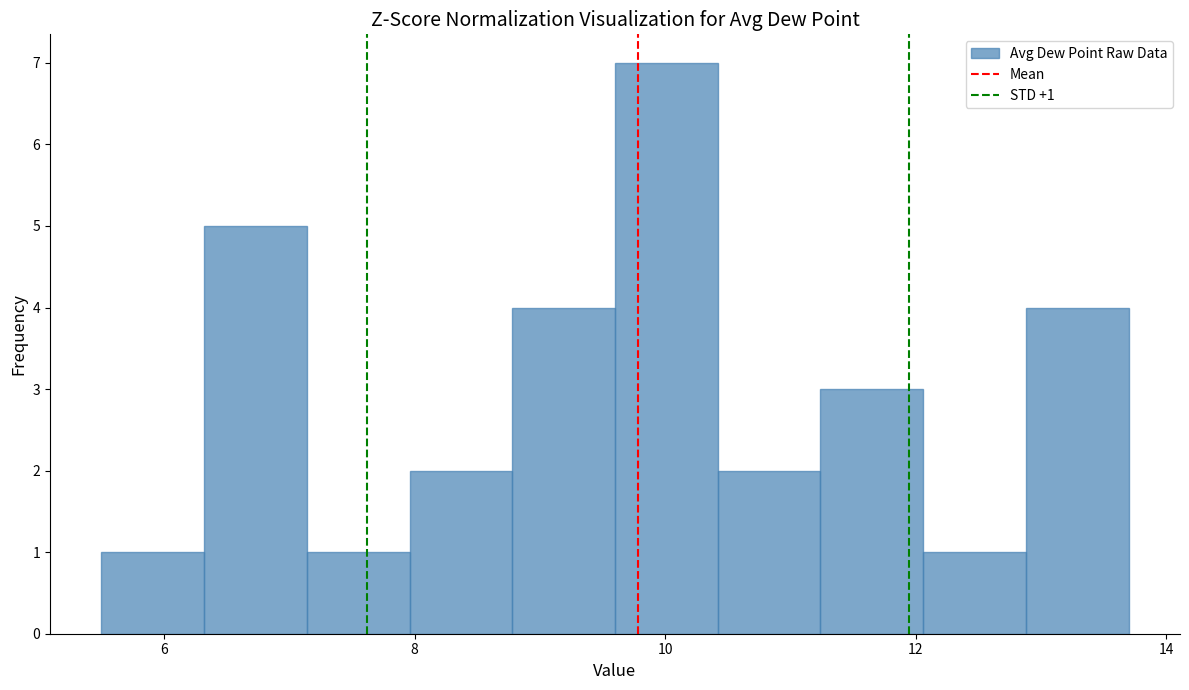

Which range on the x-axis has the tallest bar?

9.60 to 10.42